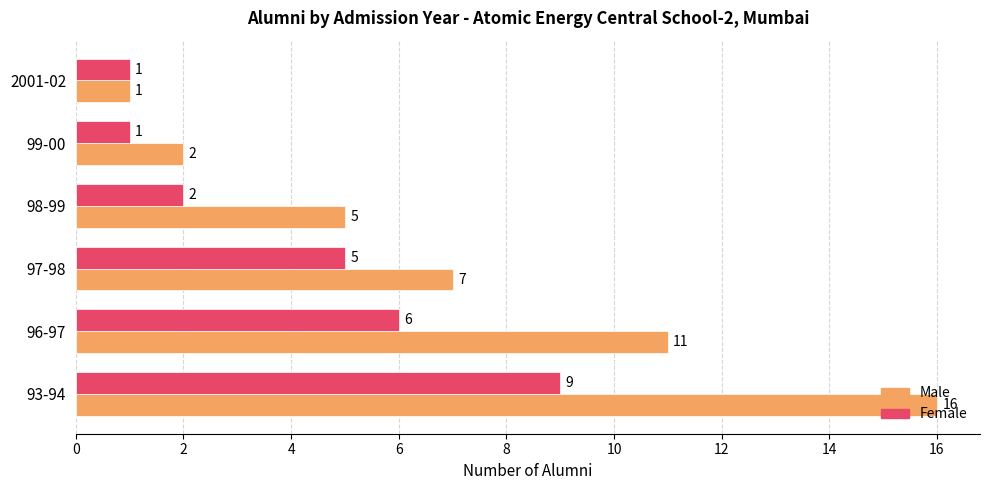

What is the maximum value shown in the chart?

16